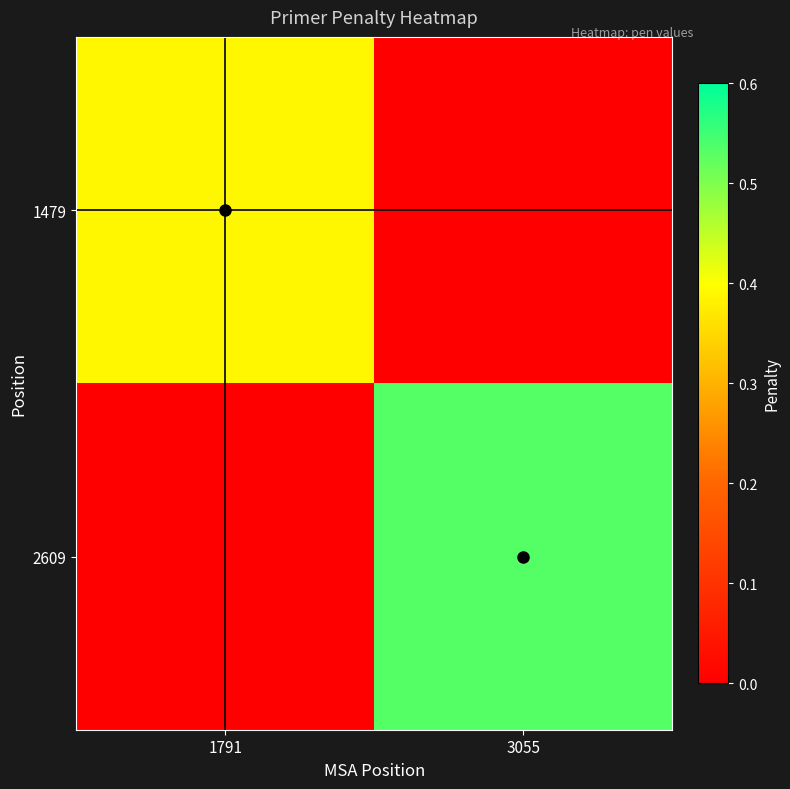

Which label corresponds to the smallest value in the chart?

3055